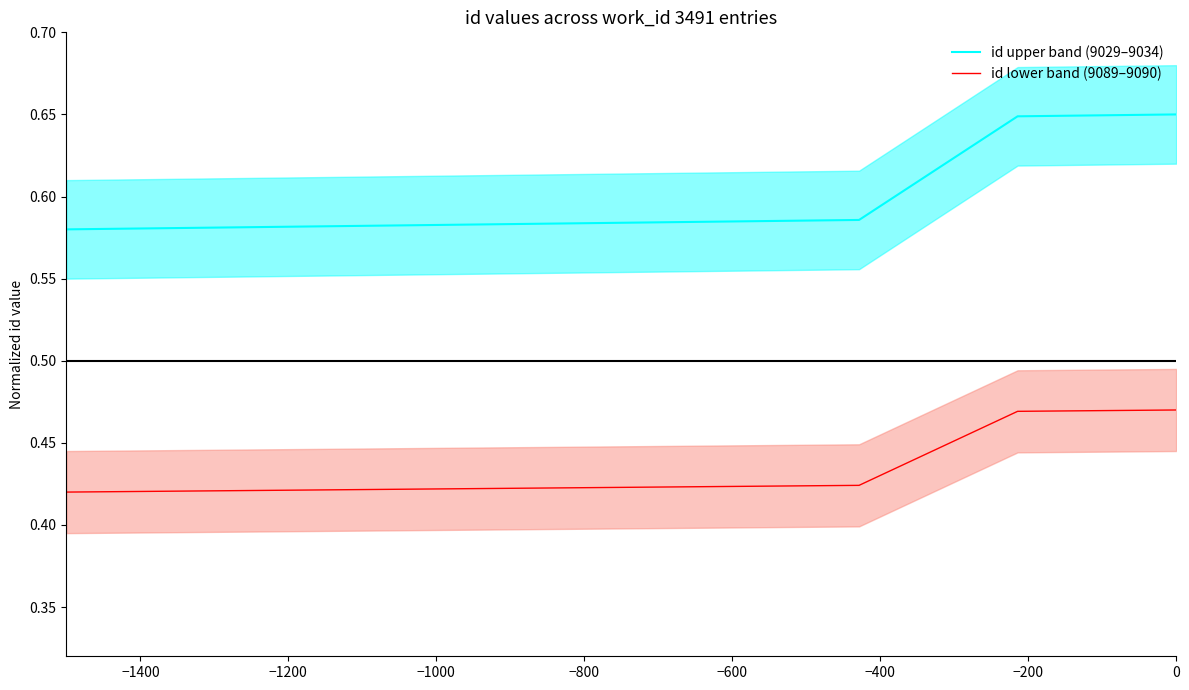

True or false: id upper band (9029–9034) and id lower band (9089–9090) cross at least once.

False